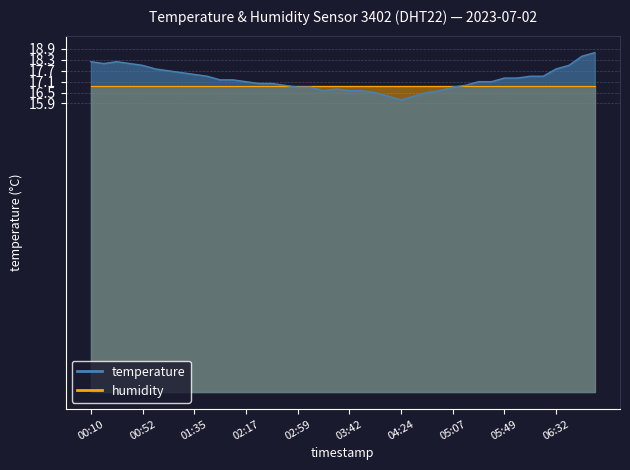

The value at 01:56 is 25.7. True or false?

False